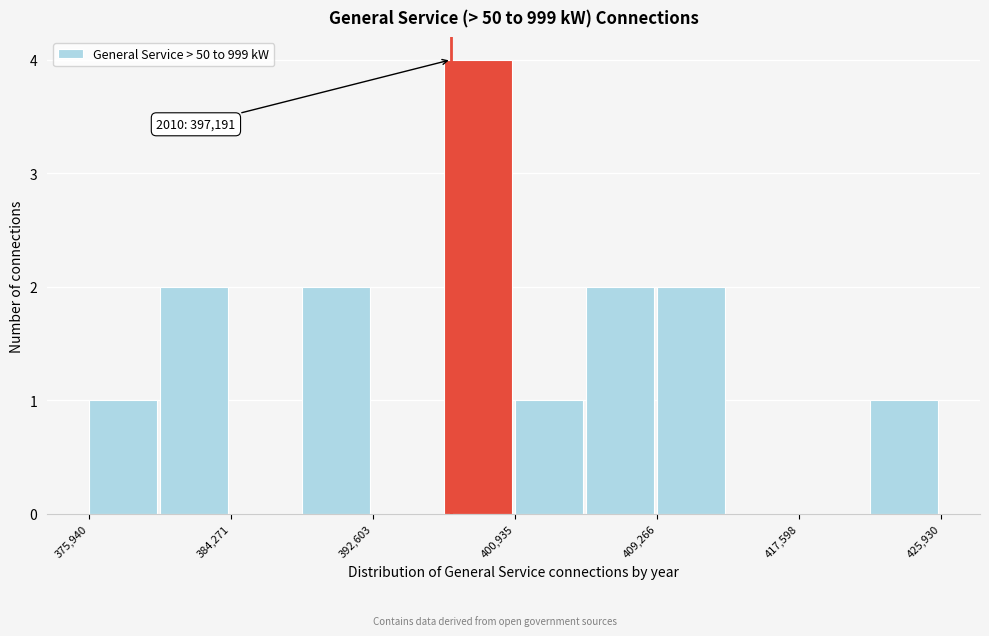

Over which range of the x-axis is the bar tallest?

397000 to 401000